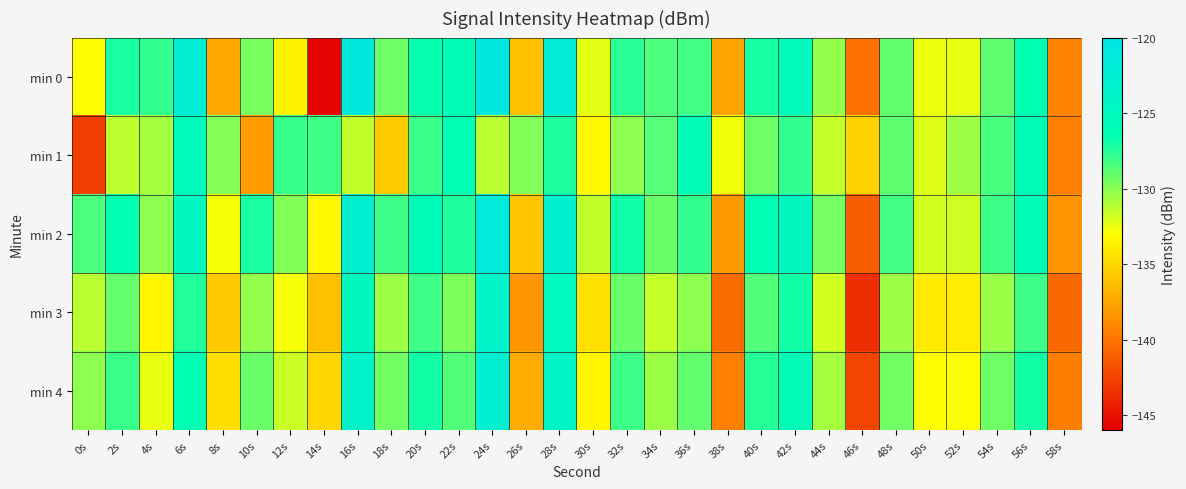

What is the spread (max minus min) of values at 10s?

10.9